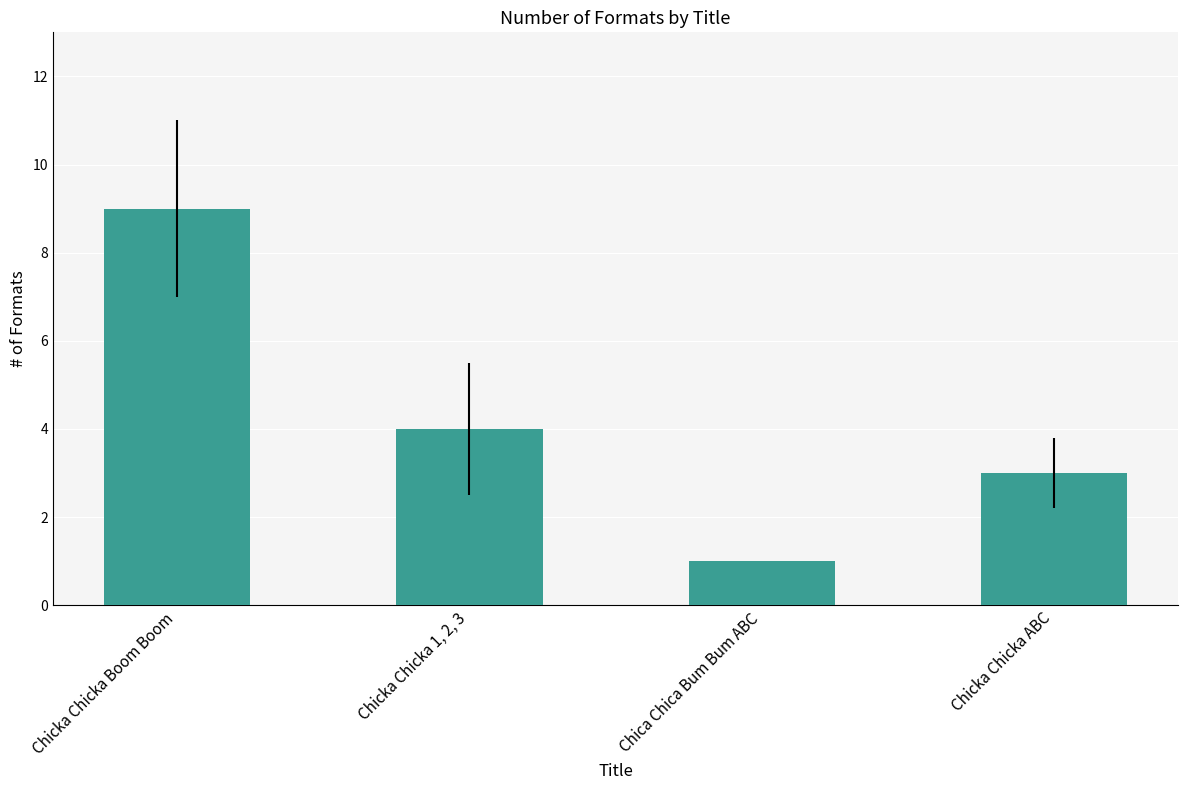

List the labels in order of value, largest first.

Chicka Chicka Boom Boom, Chicka Chicka 1, 2, 3, Chicka Chicka ABC, Chica Chica Bum Bum ABC